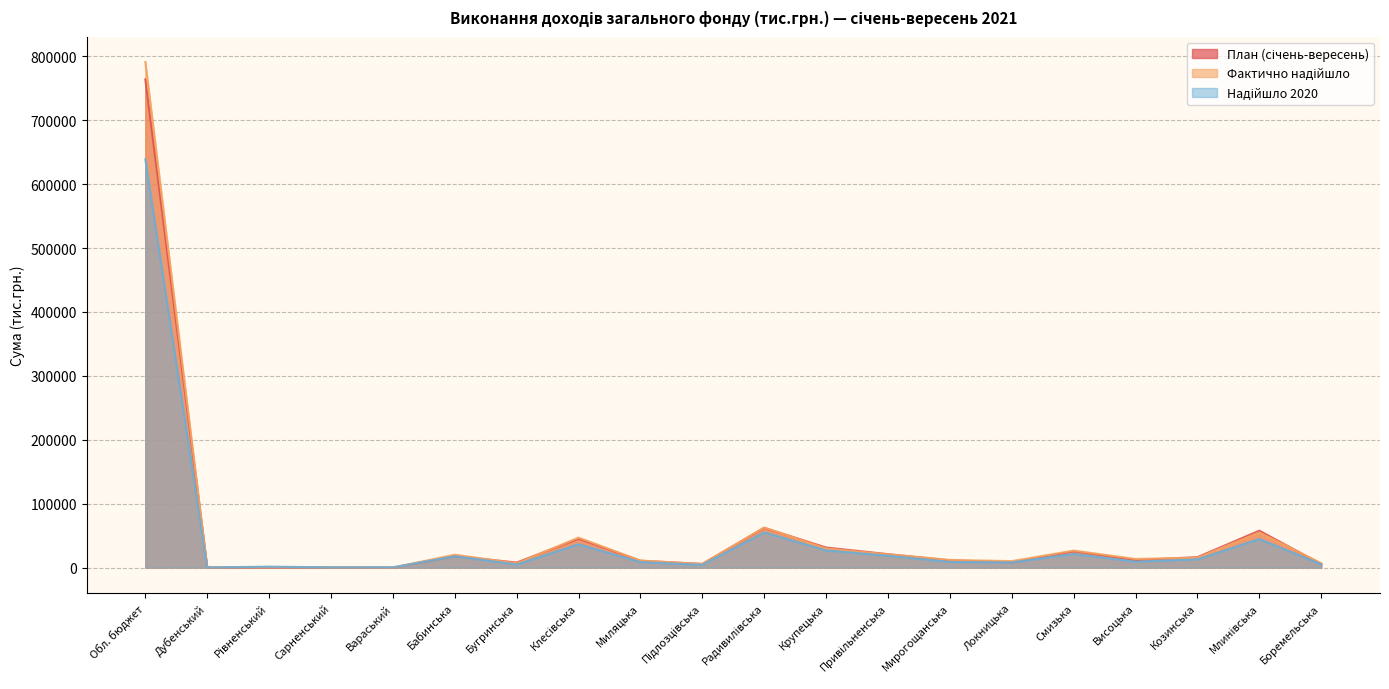

What is the sum of the Фактично надійшло values at Бабинська and Локницька?

30403.3